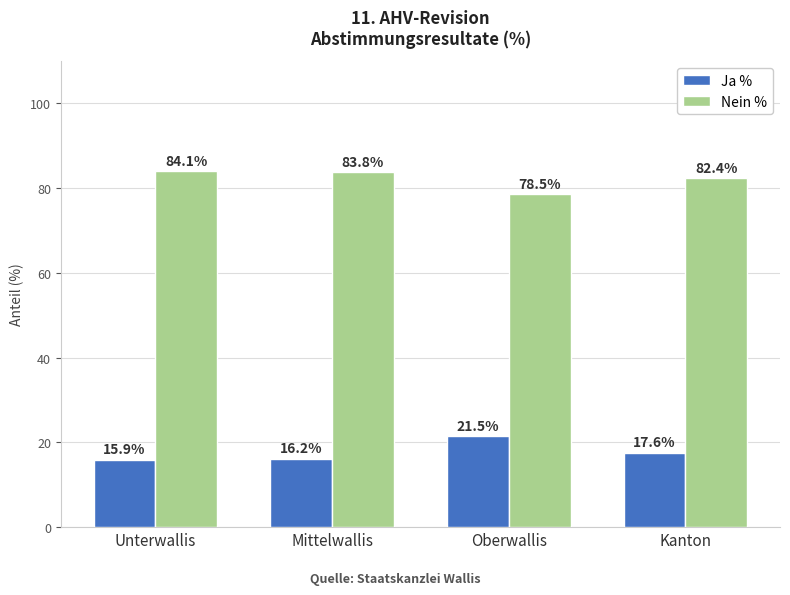

What is the value of the Nein % bar at the 1st from the left?

84.1